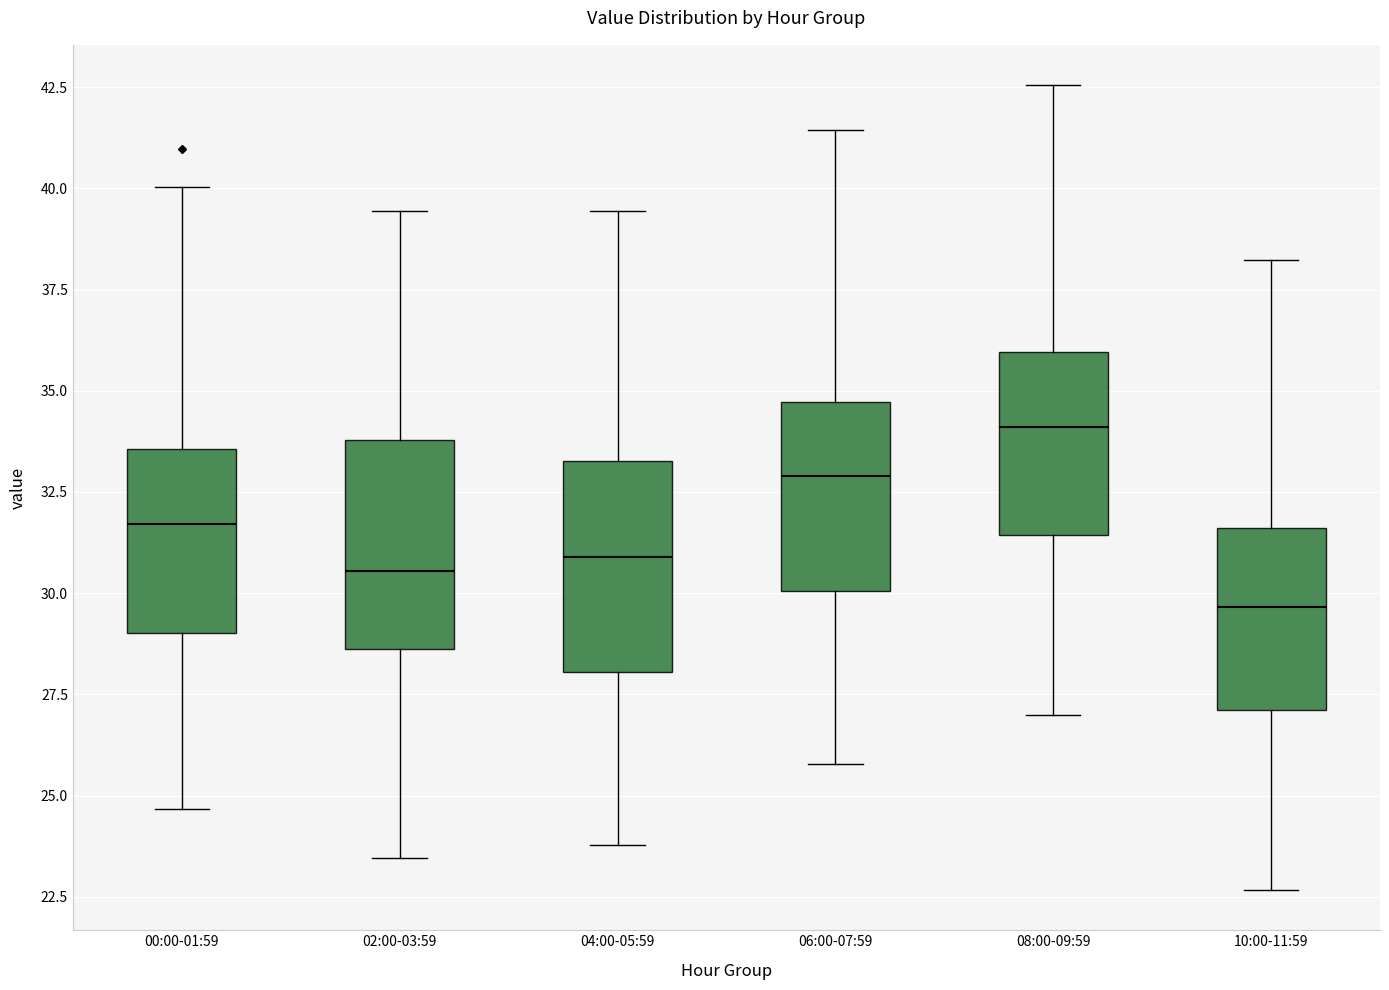

Reading left to right, read every box against the y-axis: the position of its median line, the range the box covers, and the ends of its whiskers. The values are not printed on the chart, so give them approximately, as read against the axis.

00:00-01:59: median 31.5, box 29.0 to 33.5, whiskers 24.5 to 40.0
02:00-03:59: median 30.5, box 28.5 to 34.0, whiskers 23.5 to 39.5
04:00-05:59: median 31.0, box 28.0 to 33.5, whiskers 24.0 to 39.5
06:00-07:59: median 33.0, box 30.0 to 34.5, whiskers 26.0 to 41.5
08:00-09:59: median 34.0, box 31.5 to 36.0, whiskers 27.0 to 42.5
10:00-11:59: median 29.5, box 27.0 to 31.5, whiskers 22.5 to 38.0